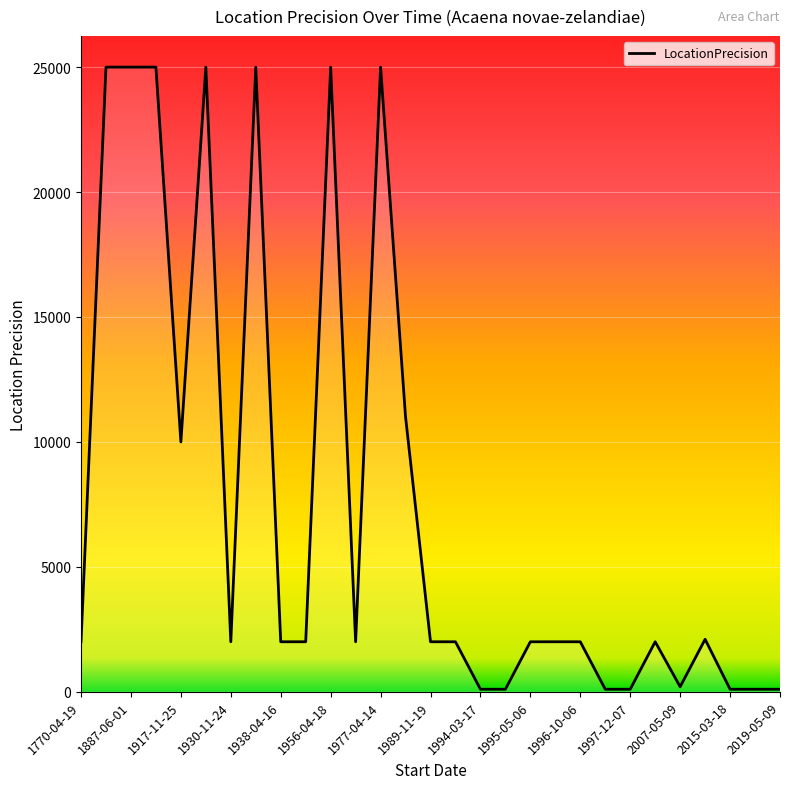

What is the difference between the maximum and minimum values?

24900